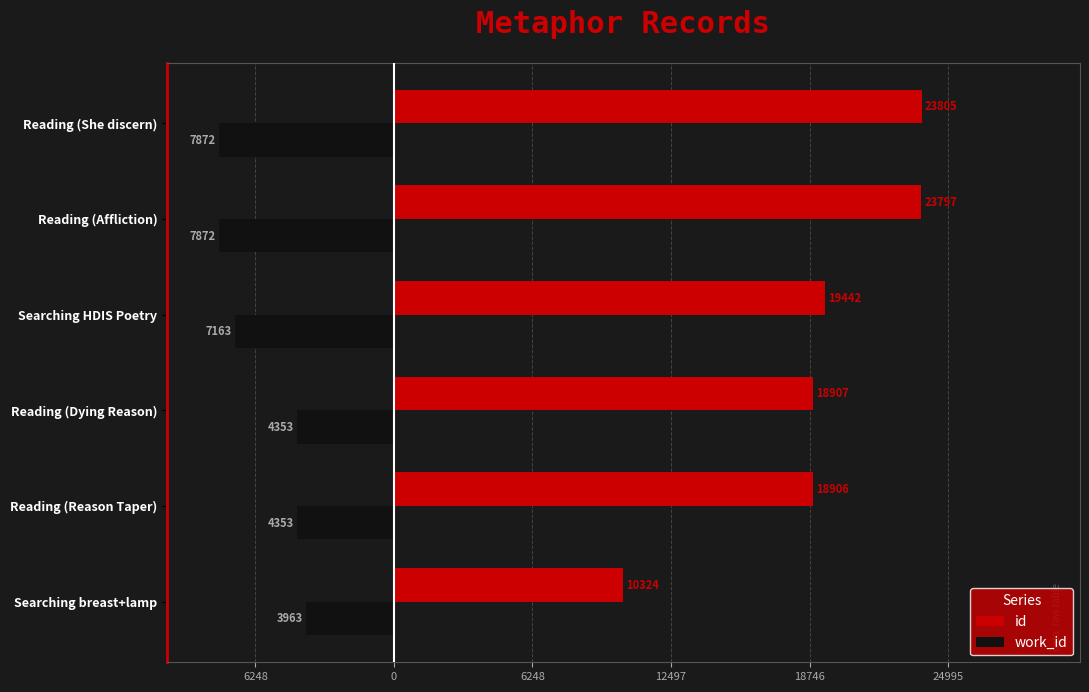

At how many categories does at least one series exceed 11793?

5